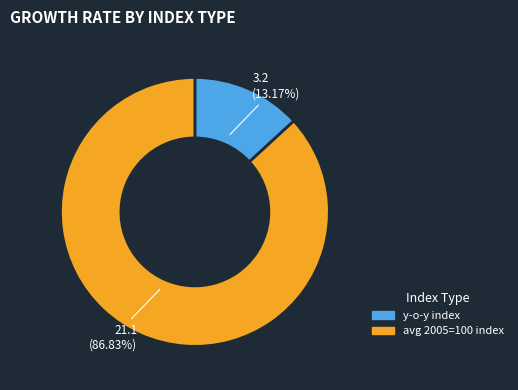

Does any single category account for the majority?

Yes